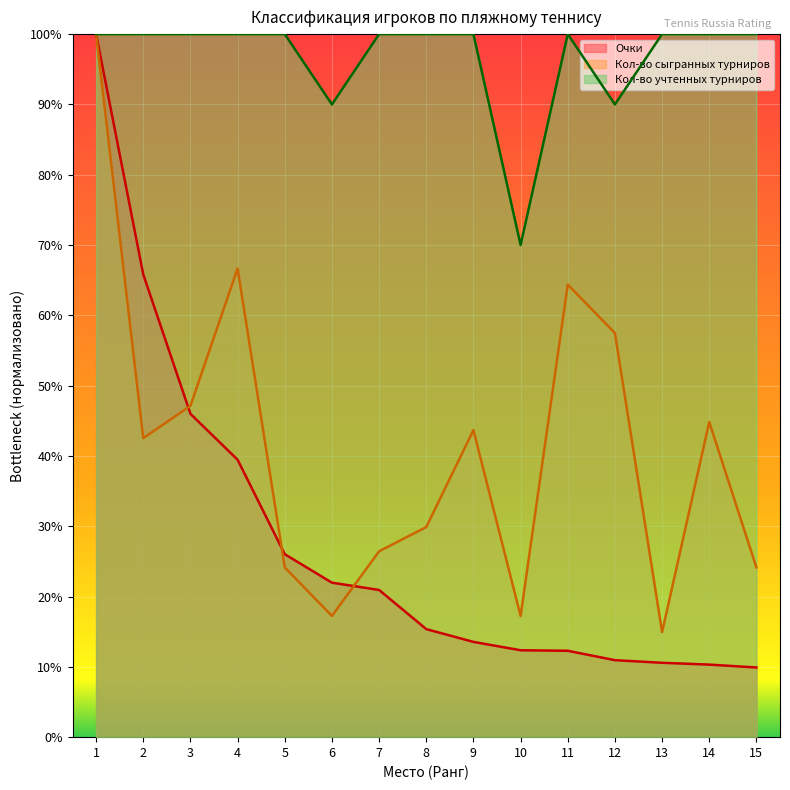

At which category does Кол-во сыгранных турниров reach its first local valley?

2